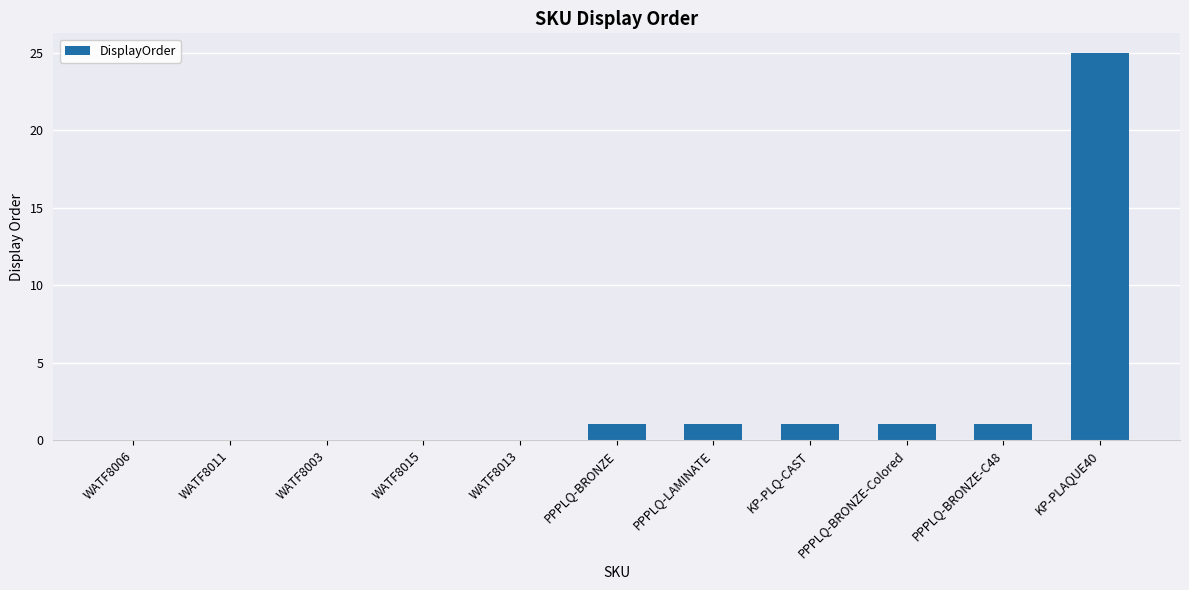

Between WATF8006 and PPPLQ-LAMINATE, which is larger?

PPPLQ-LAMINATE